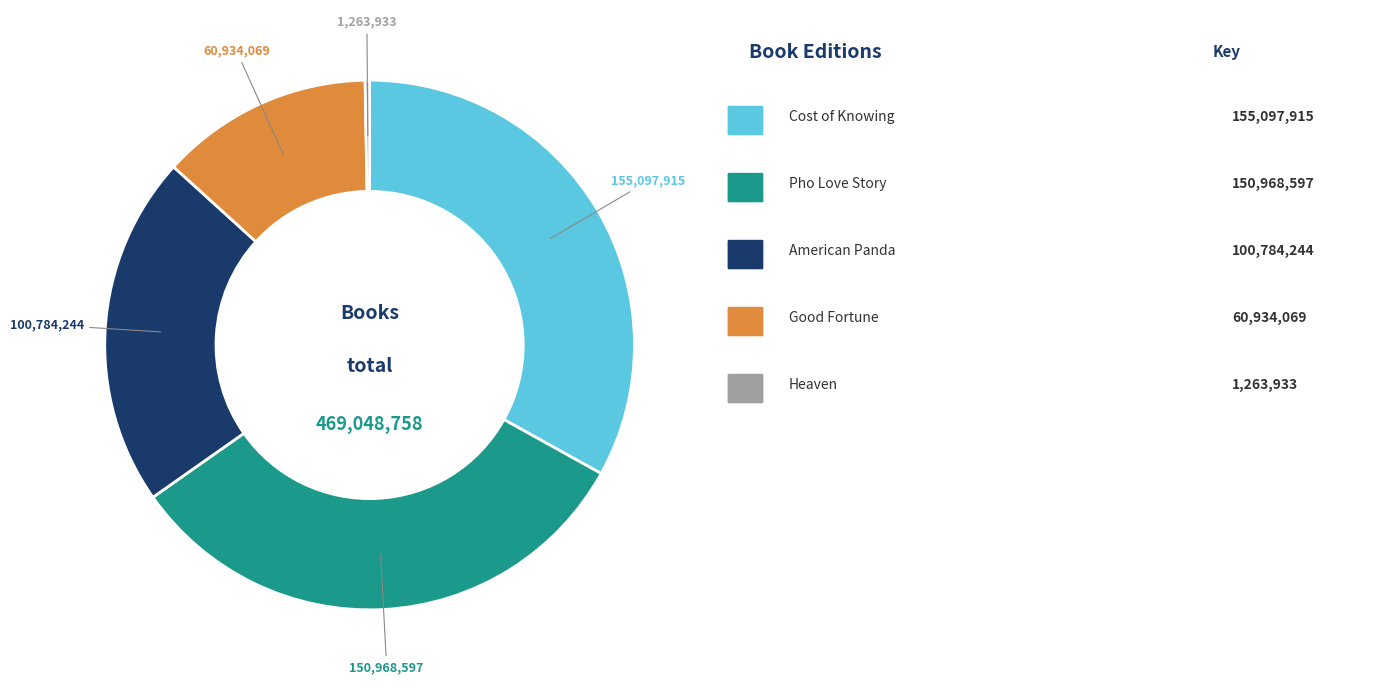

Is there a majority slice in this chart?

No